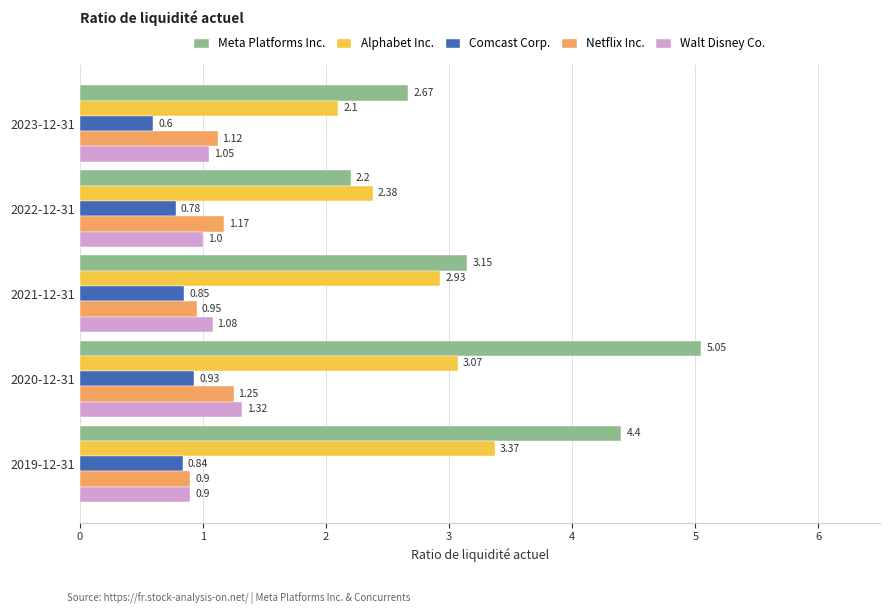

Which series changed the most between 2021-12-31 and 2020-12-31?

Meta Platforms Inc.